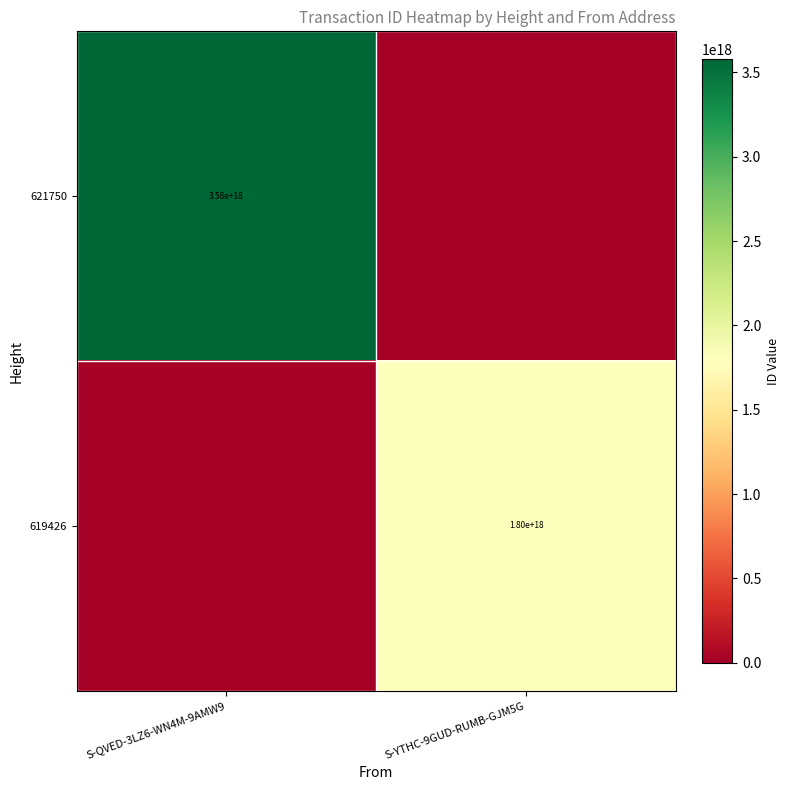

At how many categories does at least one series exceed 285652821376214144?

2